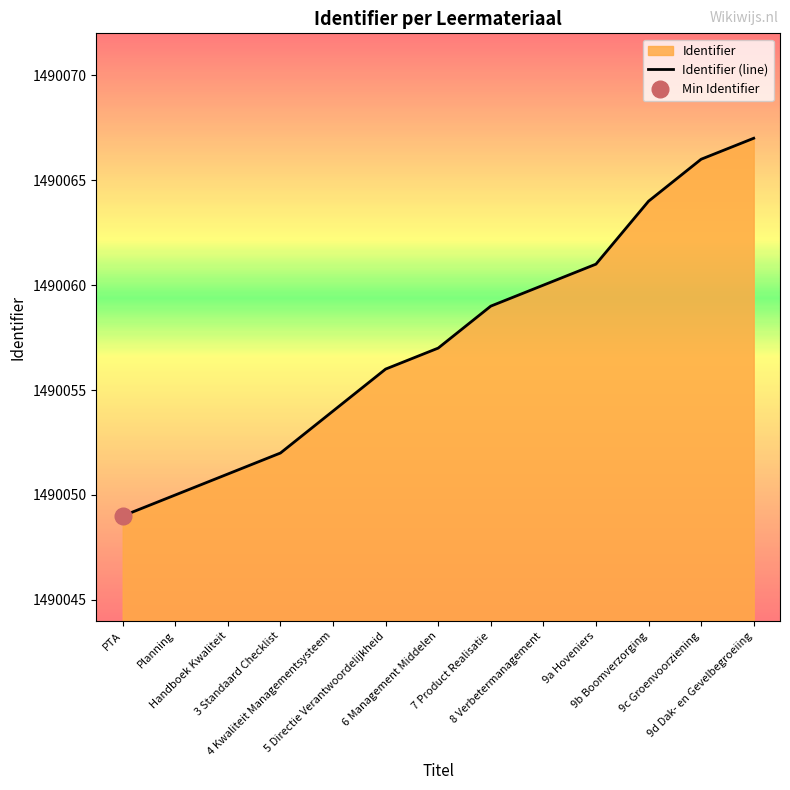

True or false: there are more than 0 points higher than both neighbors.

False